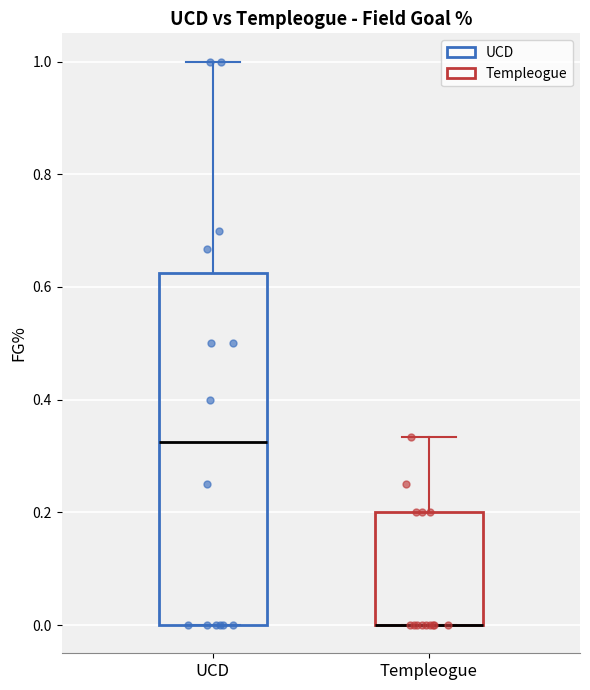

Reading left to right, transcribe this box plot: for each box, give where its median line is, the range the box spans, and where its two whiskers end, as read against the y-axis. The values are not printed on the chart, so give them approximately, as read against the axis.

UCD: median 0.32, box 0.00 to 0.62, whiskers 0.00 to 1.00
Templeogue: median 0.00 (drawn on the box's lower edge), box 0.00 to 0.20, whiskers 0.00 to 0.34